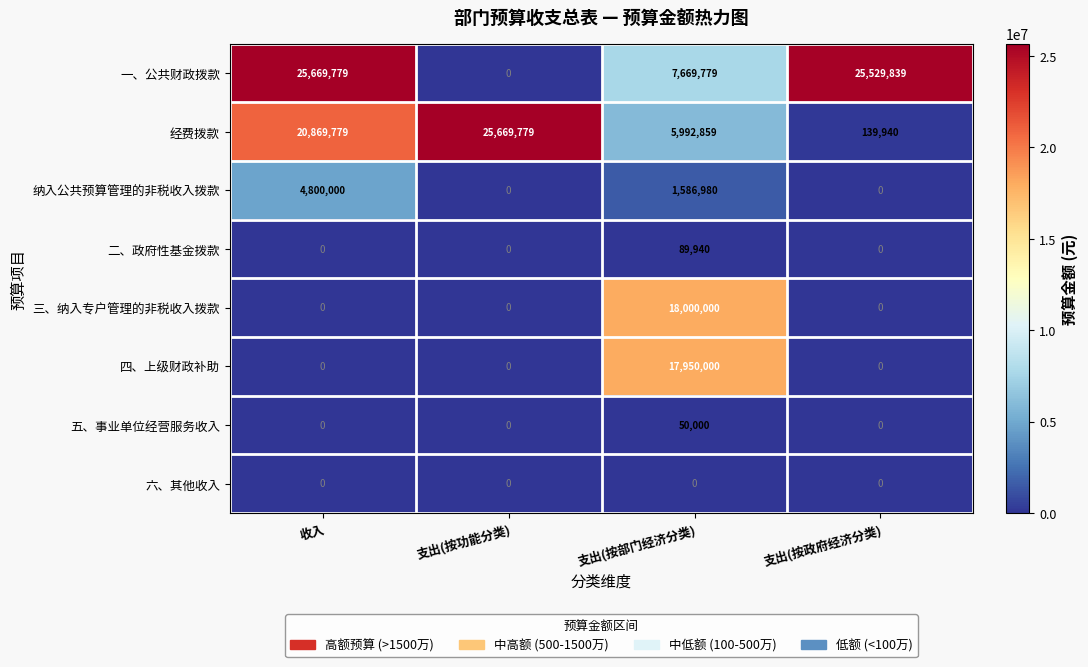

What is the sum of the 纳入公共预算管理的非税收入拨款 values at 支出(按部门经济分类) and 支出(按政府经济分类)?

1586980